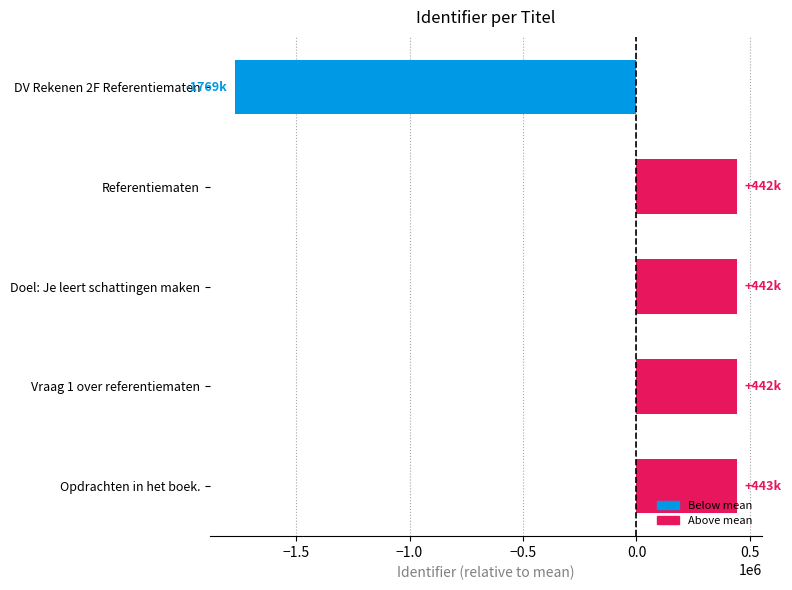

How many series are shown in this chart?

1